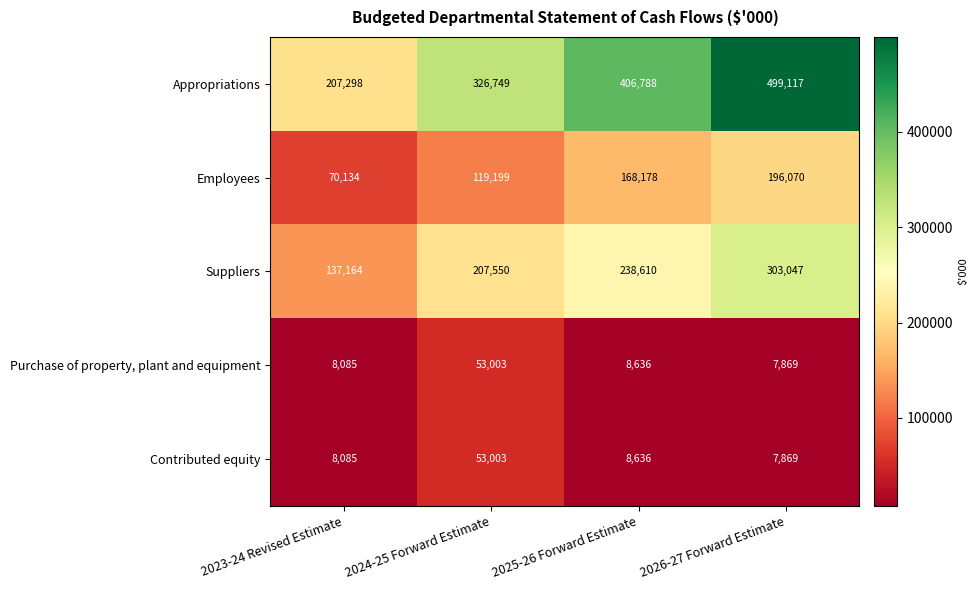

What is the sum of all Employees values?

553581